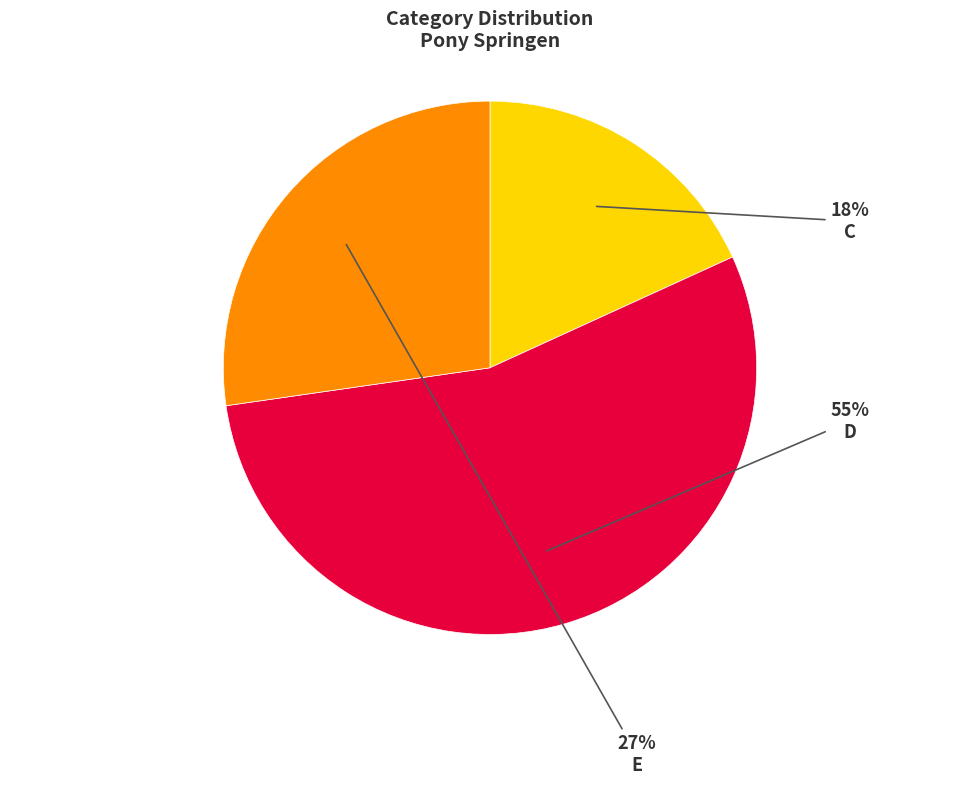

Does any single category account for the majority?

Yes